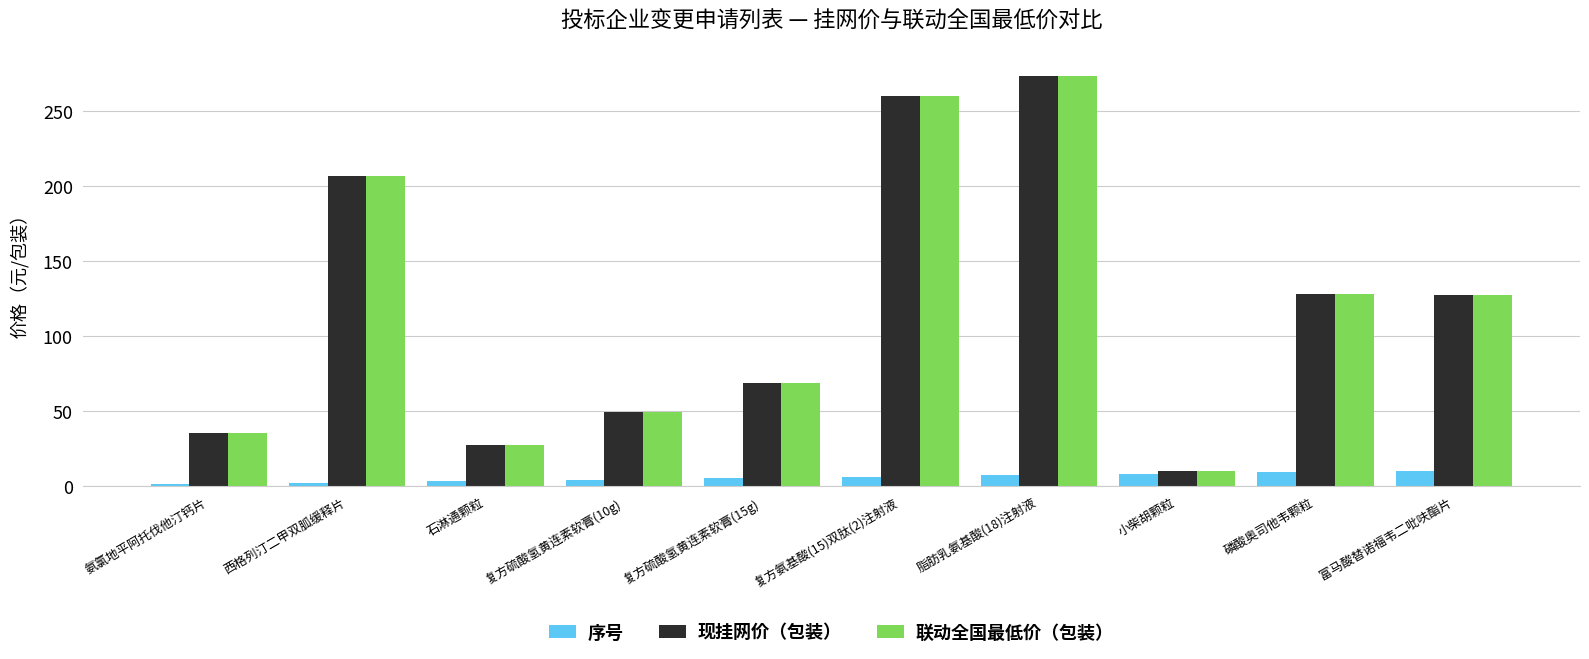

Is it true that 现挂网价（包装） equals 207.0 at 西格列汀二甲双胍缓释片?

True